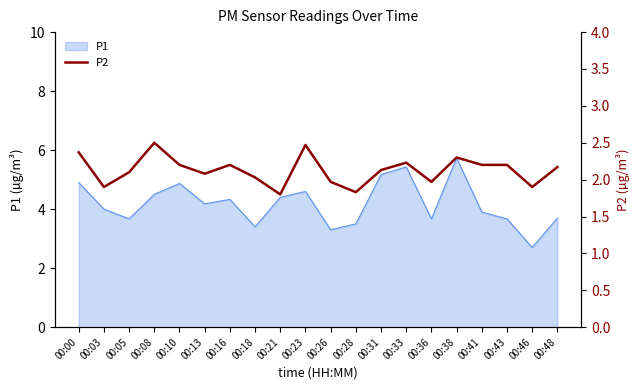

Is it true that P1 equals 5.2 at 00:31?

True